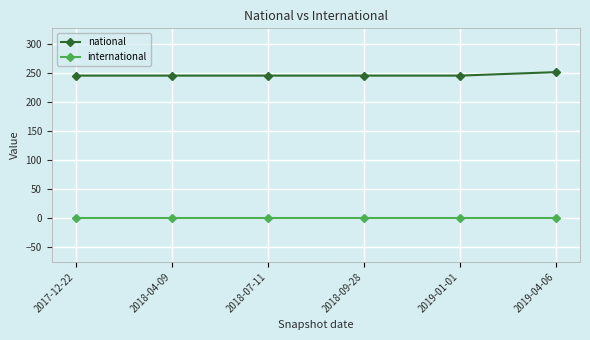

Rank the series by their maximum value, from lowest to highest.

international, national